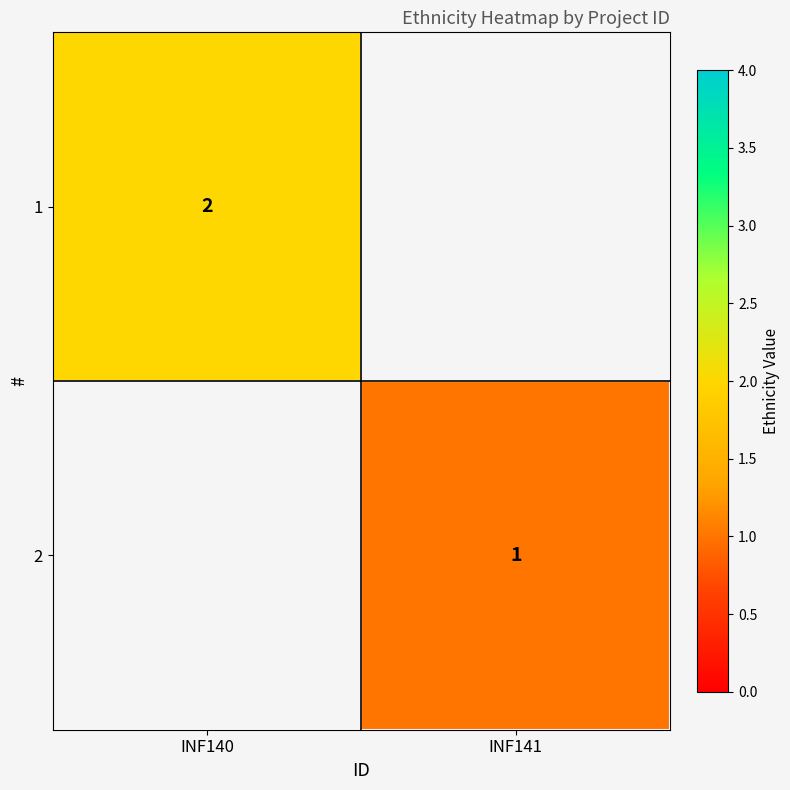

The value of 1 at INF140 is 2. True or false?

True